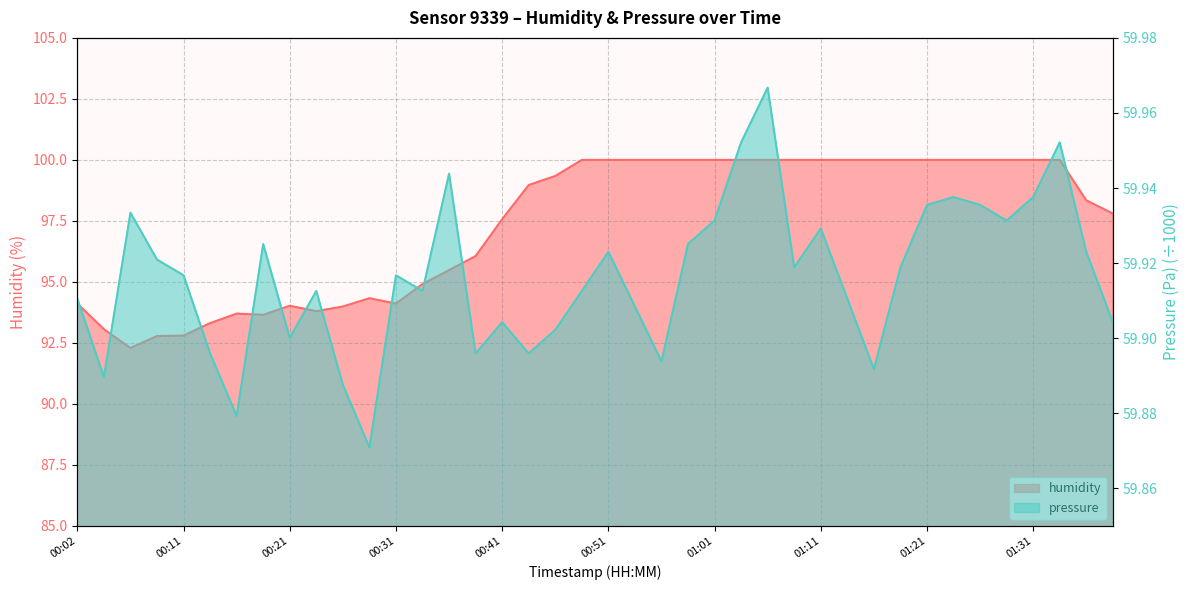

What is the label of the 35th point from the right?

00:14